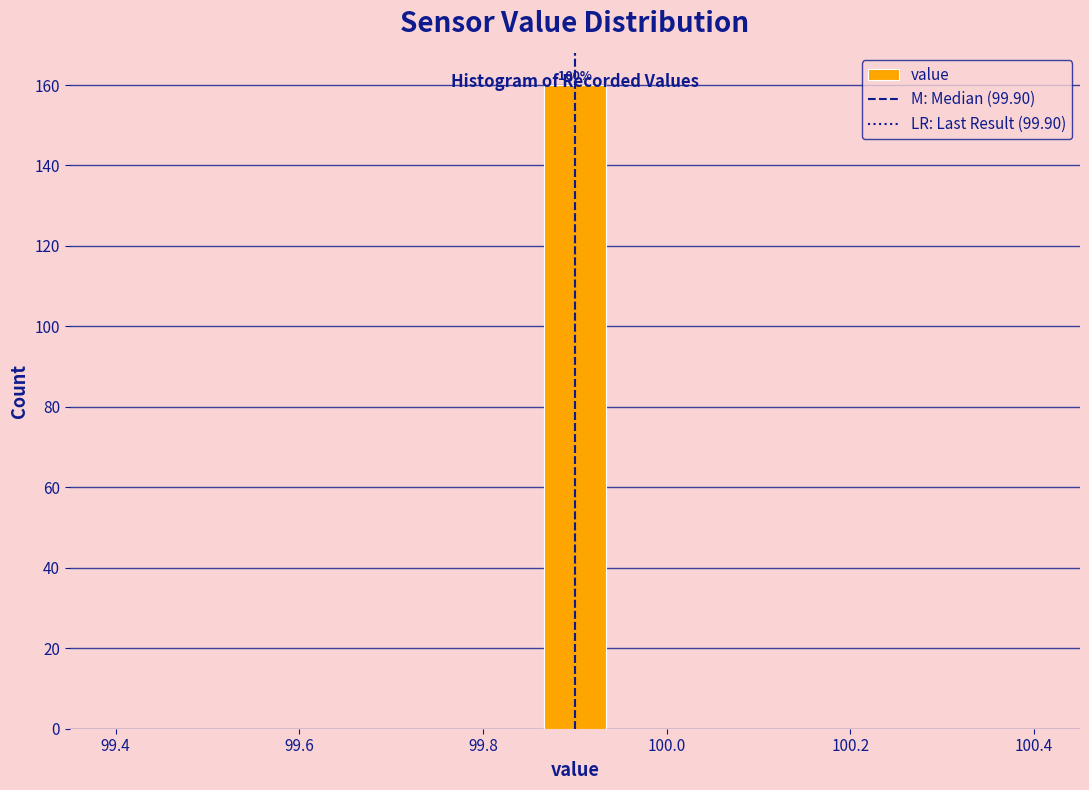

Read against the x-axis, roughly where is the centre of the tallest bar?

99.90